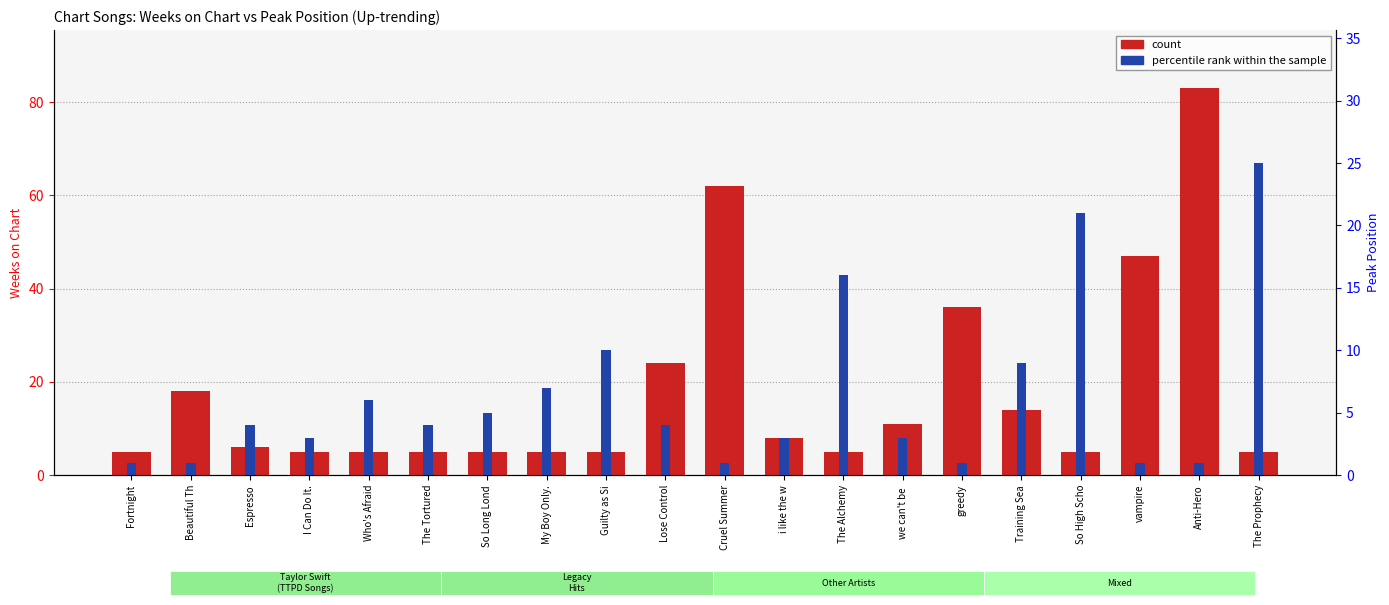

Where does the count series first go above 6?

Beautiful Th